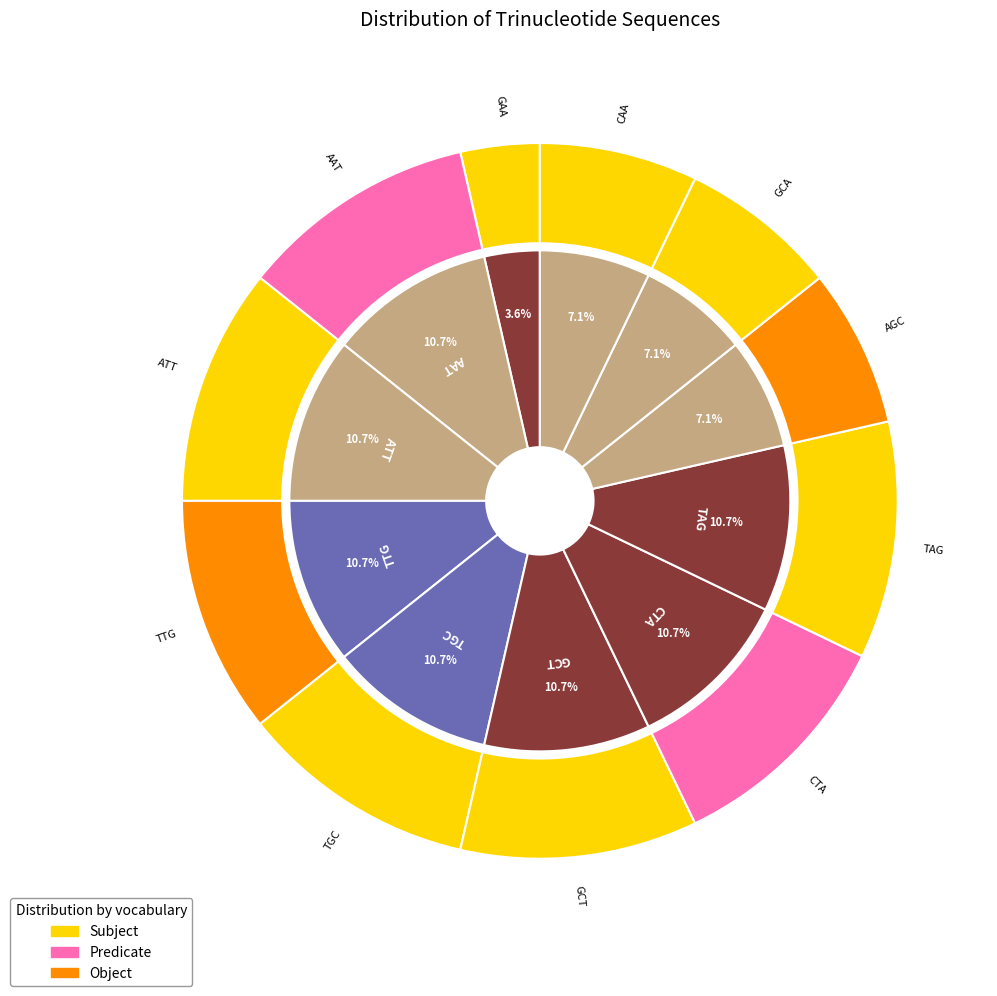

Combined, do ATT and CTA account for over 50%?

No